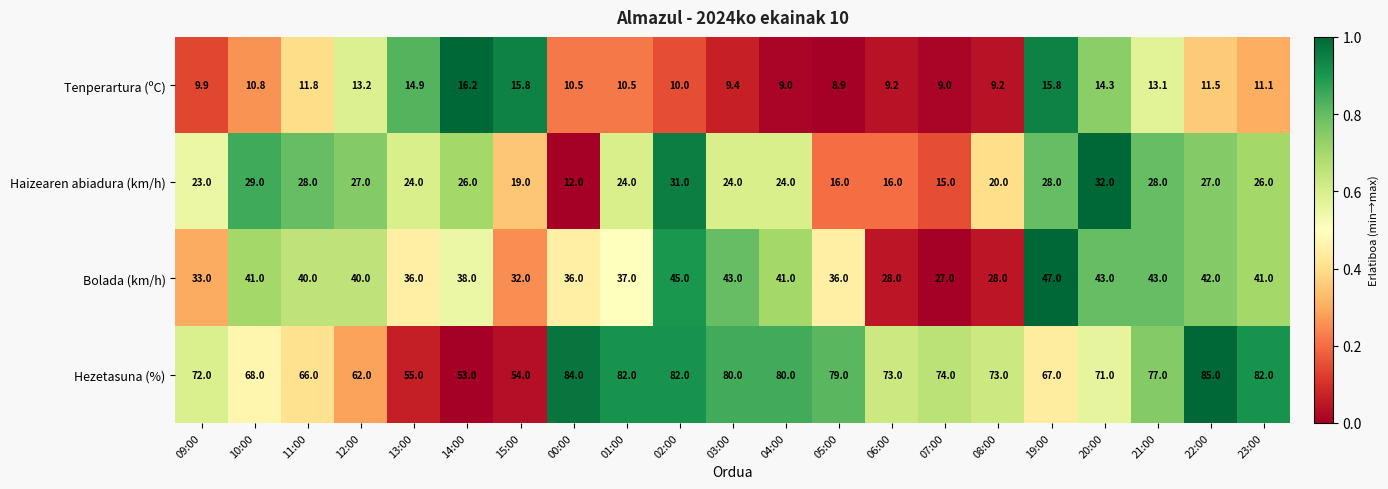

The value of Tenperartura (ºC) at 02:00 is 10.0. True or false?

True